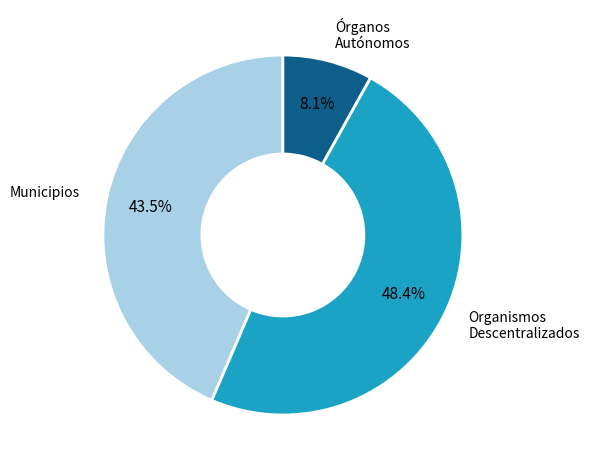

Rank the categories by value from highest to lowest.

Organismos Descentralizados, Municipios, Órganos Autónomos